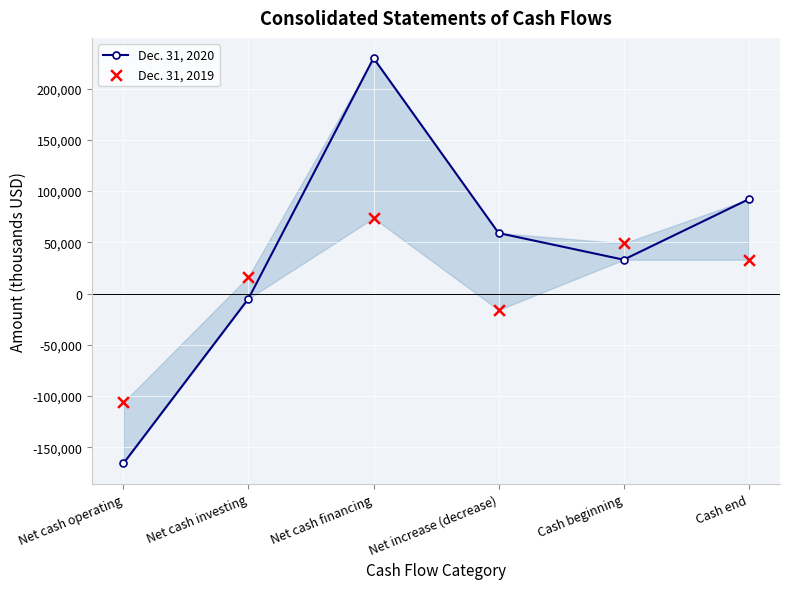

Is the value of Dec. 31, 2020 at Cash end greater than the value of Dec. 31, 2019 at Net increase (decrease)?

Yes